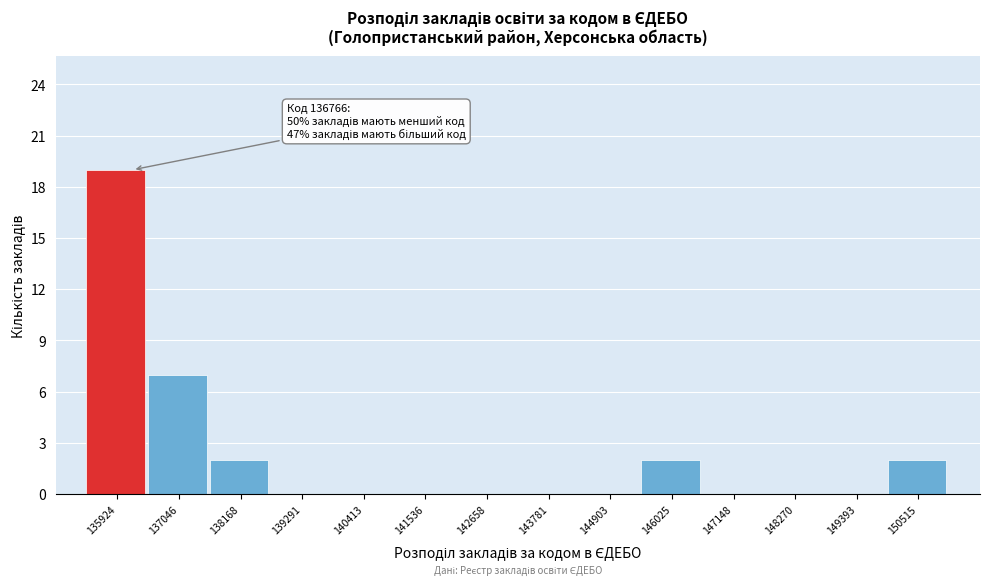

Reading left to right, extract all data points from this chart.

135924=19	137046=7	138168=2	139291=0	140413=0	141536=0	142658=0	143781=0	144903=0	146025=2	147148=0	148270=0	149393=0	150515=2